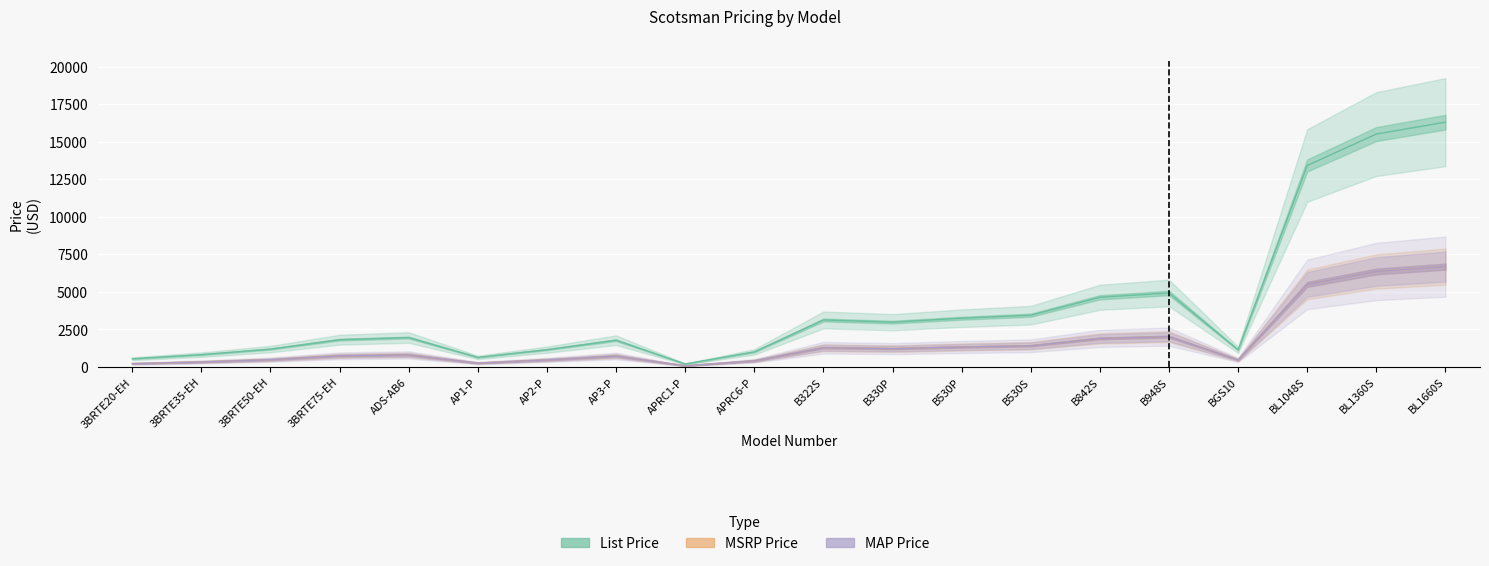

What is the lowest value of the MAP Price series?

82